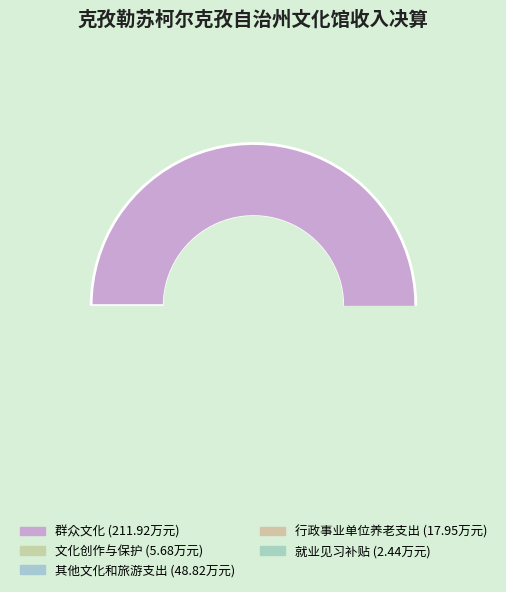

What is the majority slice?

群众文化